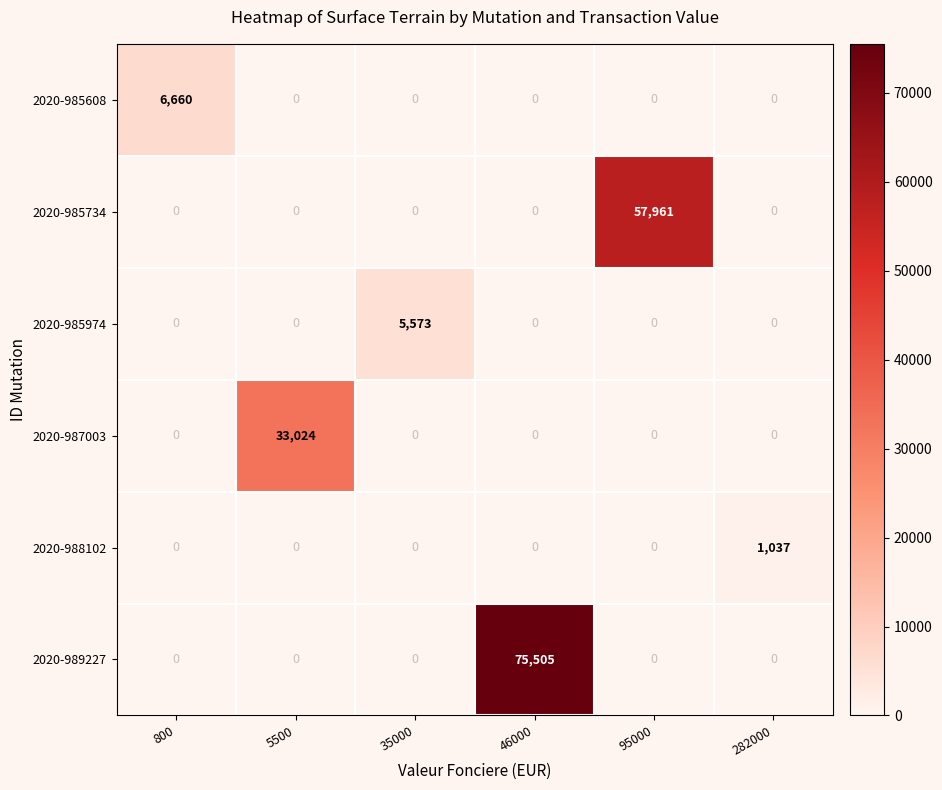

What is the greatest value displayed?

75505